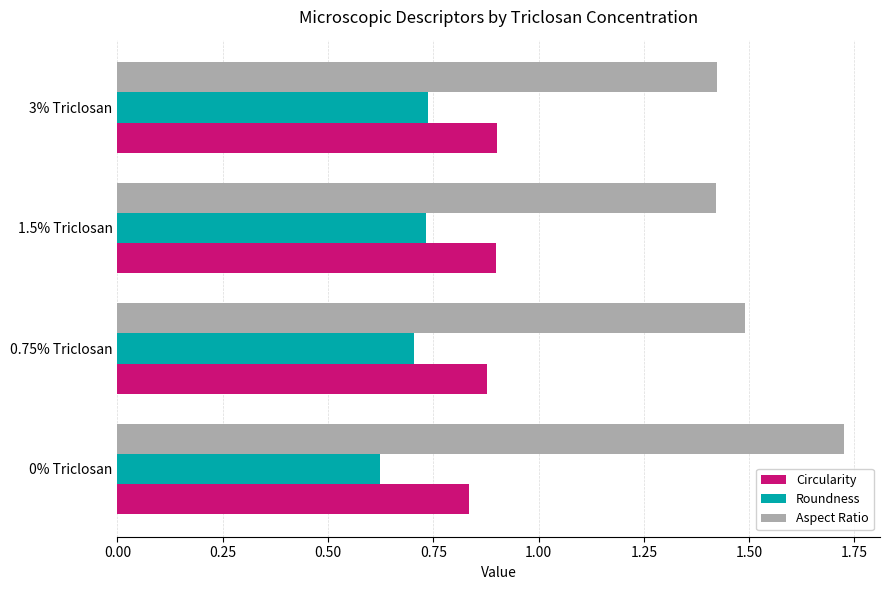

Which series has the largest range (max minus min)?

Aspect Ratio